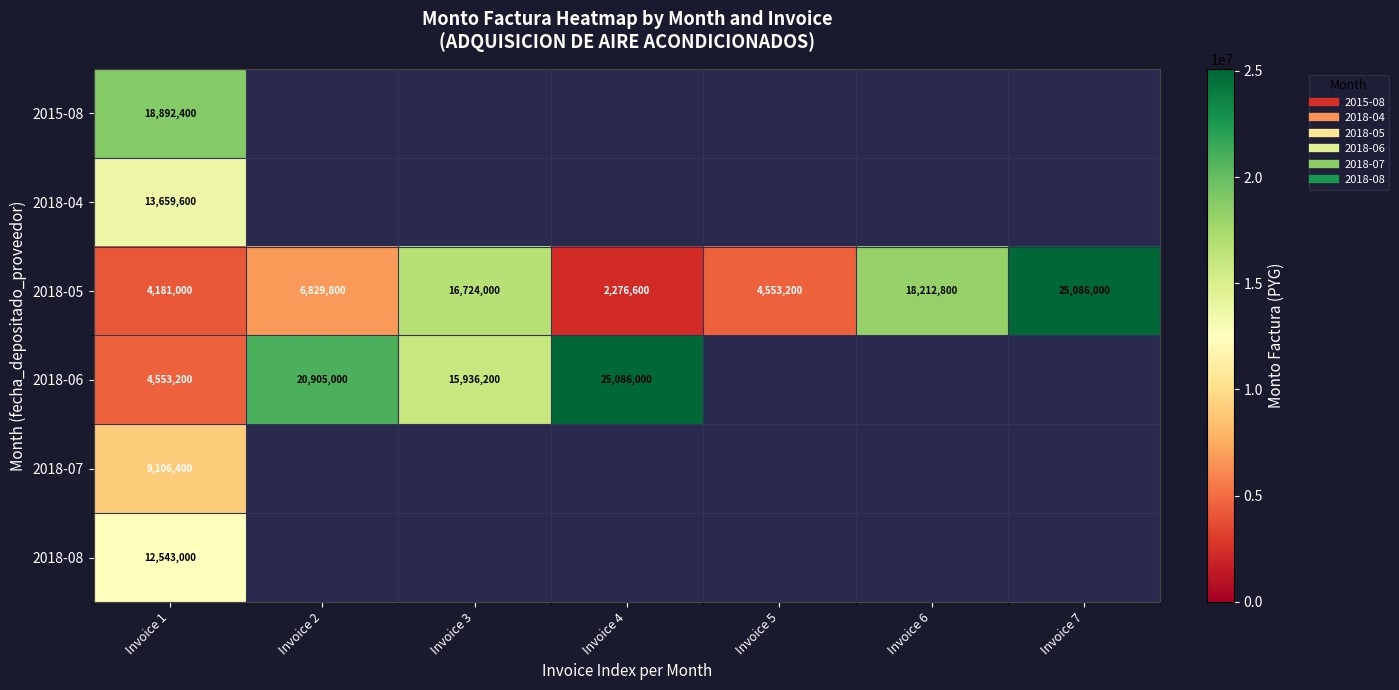

How many categories are shown in the chart?

7